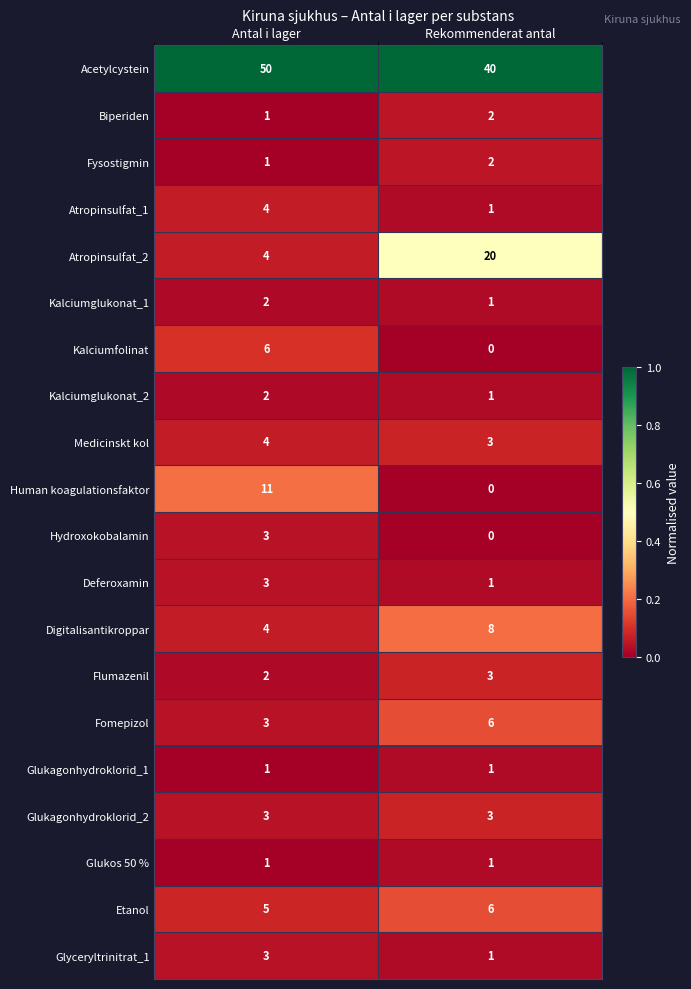

True or false: Flumazenil has a value of 1 at Antal i lager.

False